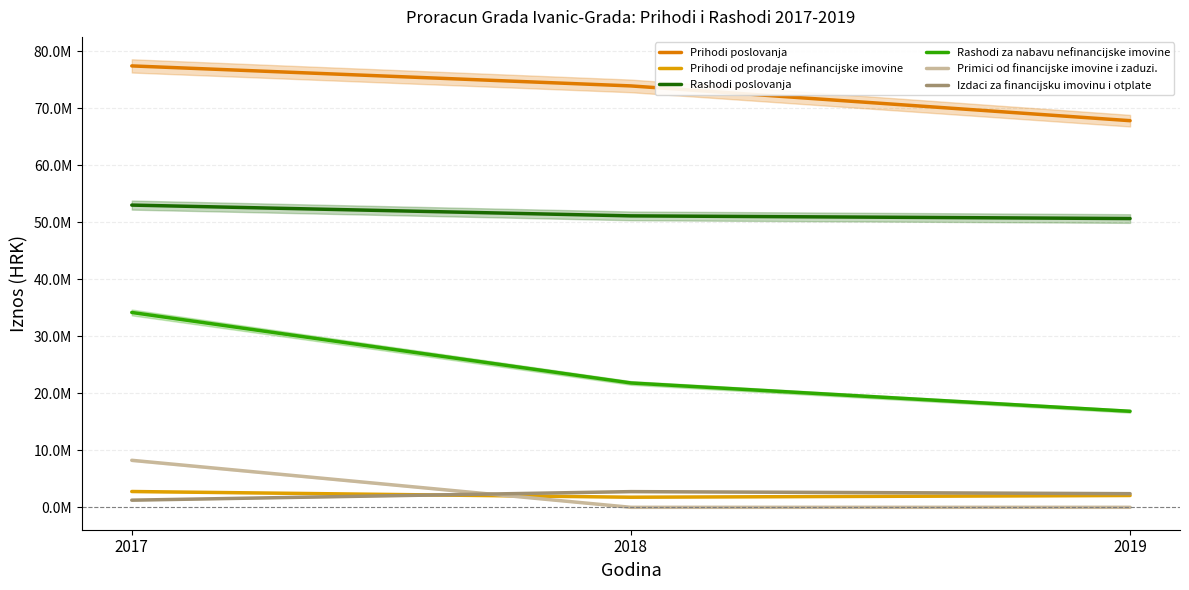

Which series has the widest spread of values?

Rashodi za nabavu nefinancijske imovine